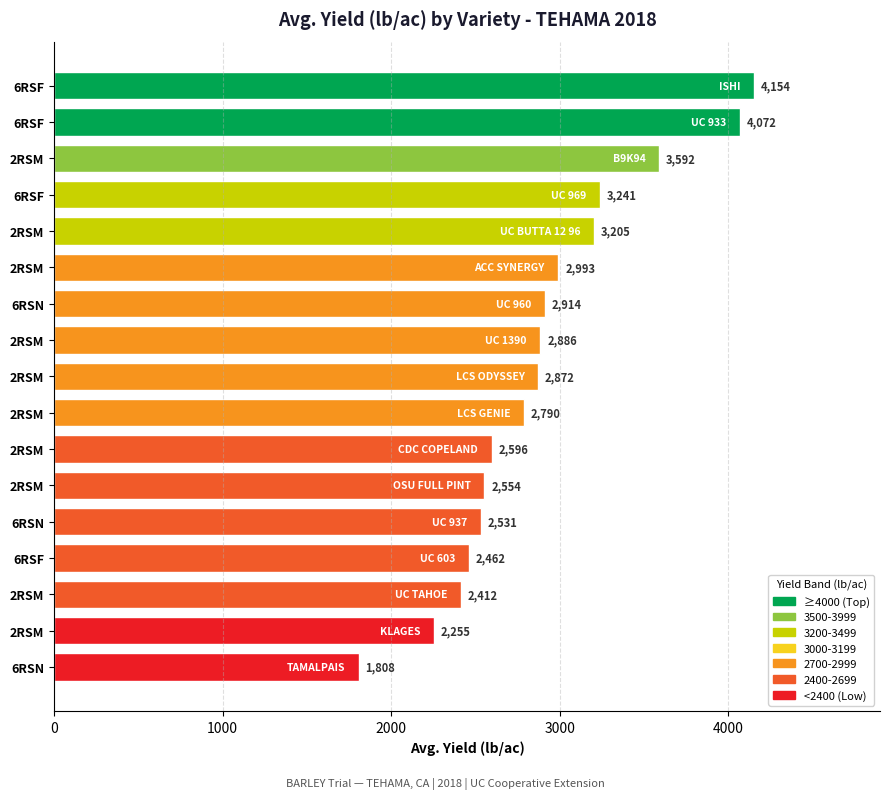

Does the chart contain any negative values?

No